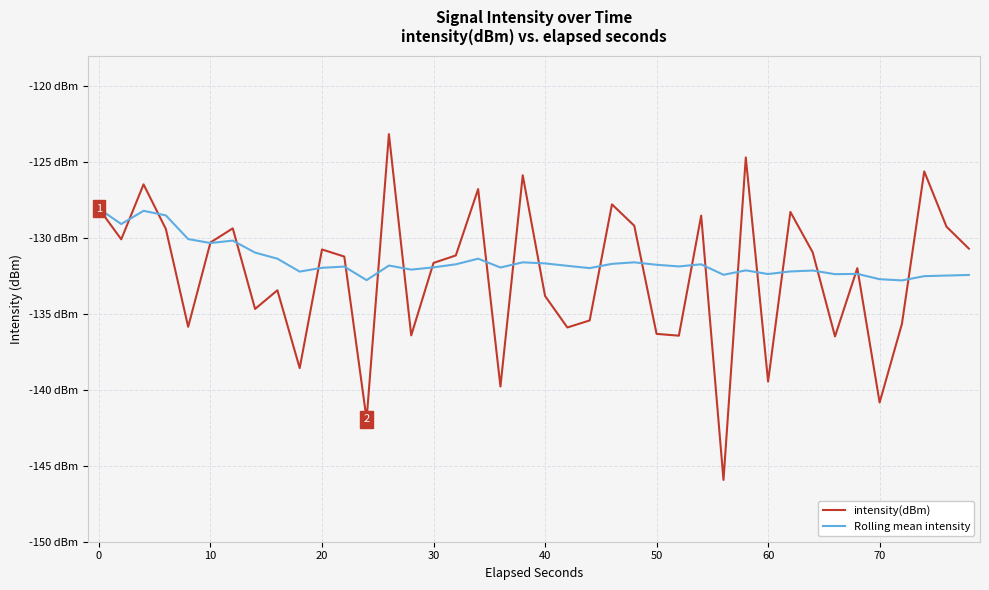

What is the average value of the Rolling mean intensity series?

-131.5